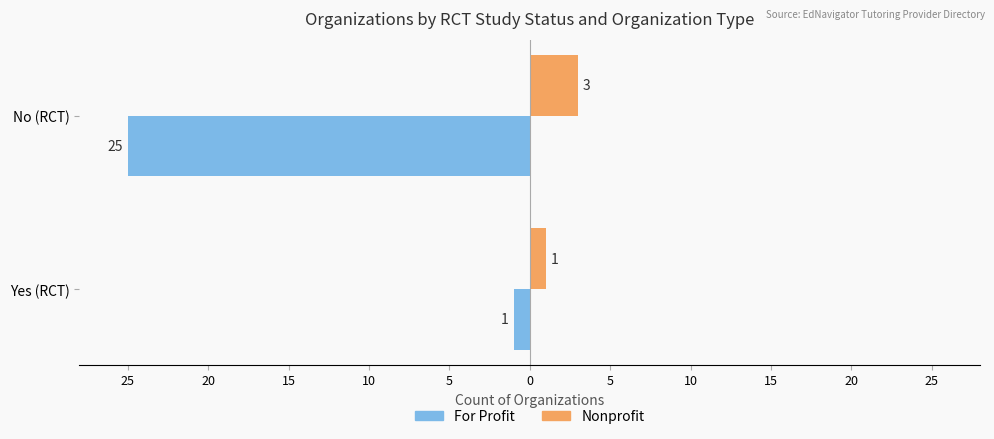

Reading left to right, list all the values displayed in this chart.

For Profit: -1	-25
Nonprofit: 1	3